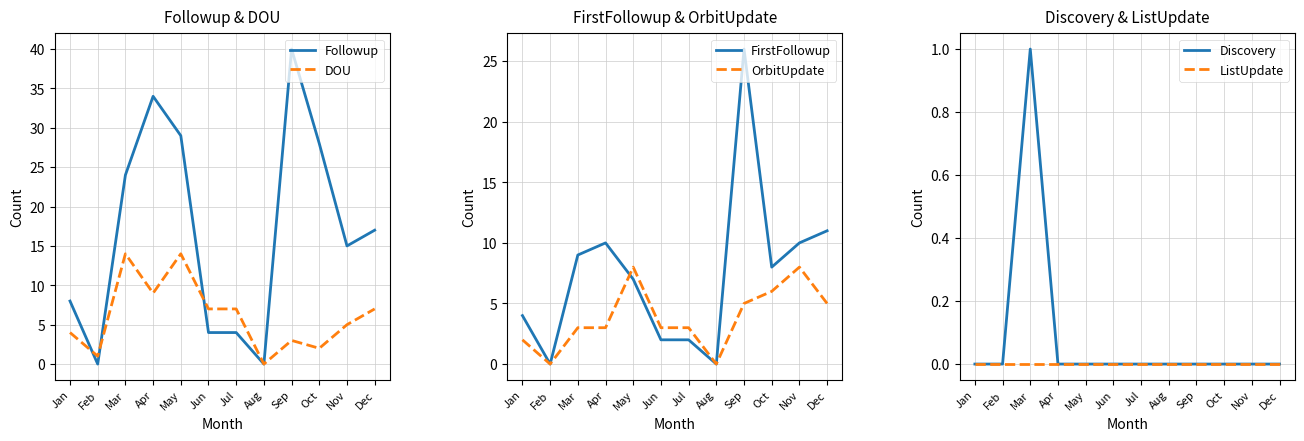

What is the value of the FirstFollowup point at the 6th from the left?

2